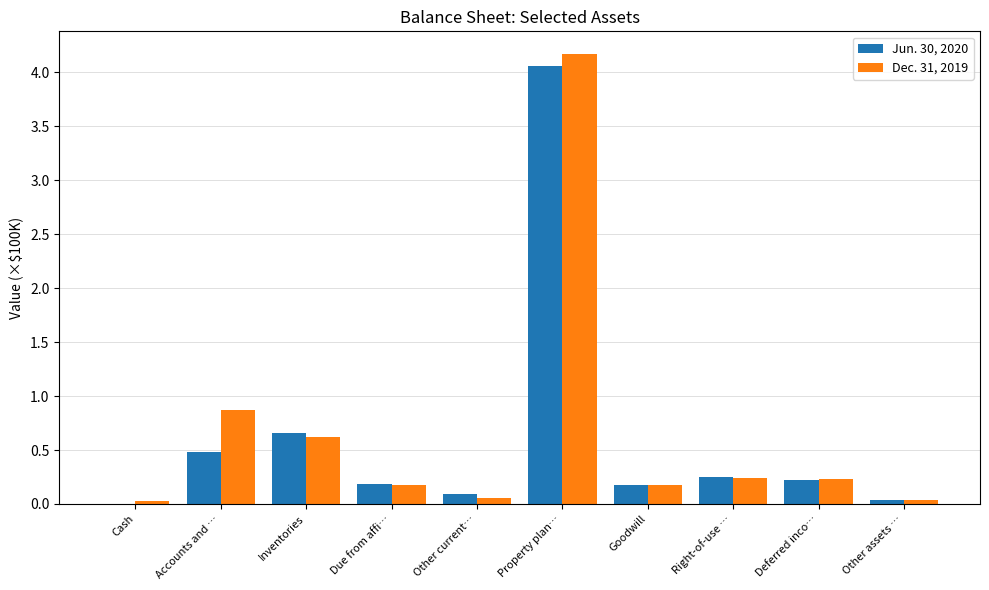

The value of Jun. 30, 2020 at Deferred inco… is 0.4. True or false?

False